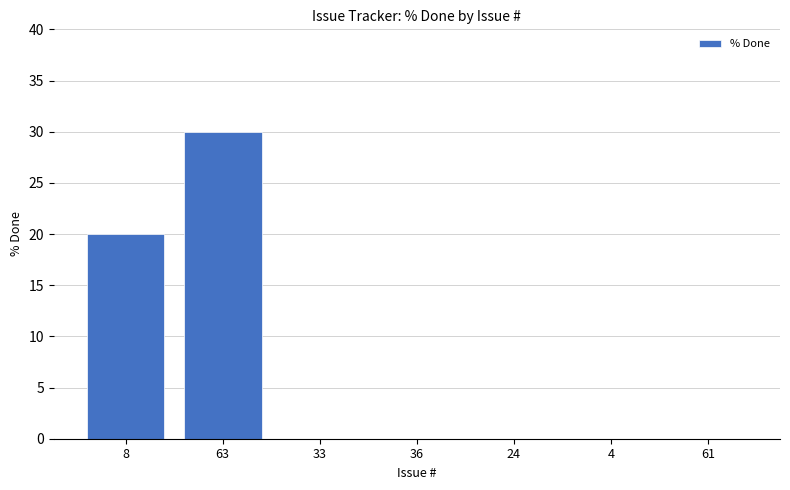

Between 8 and 24, which is larger?

8